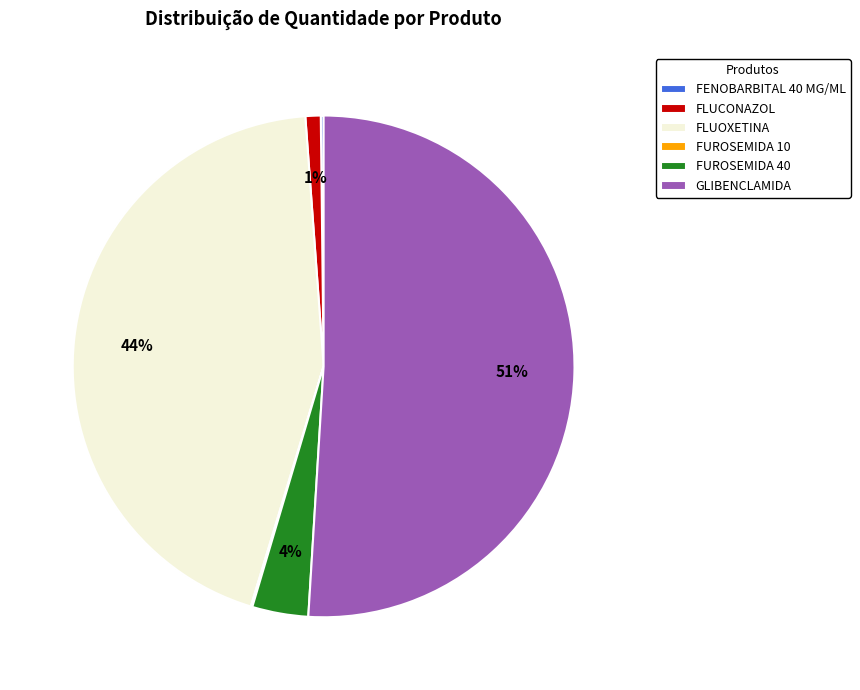

Which has a higher value, FUROSEMIDA 40 or GLIBENCLAMIDA?

GLIBENCLAMIDA